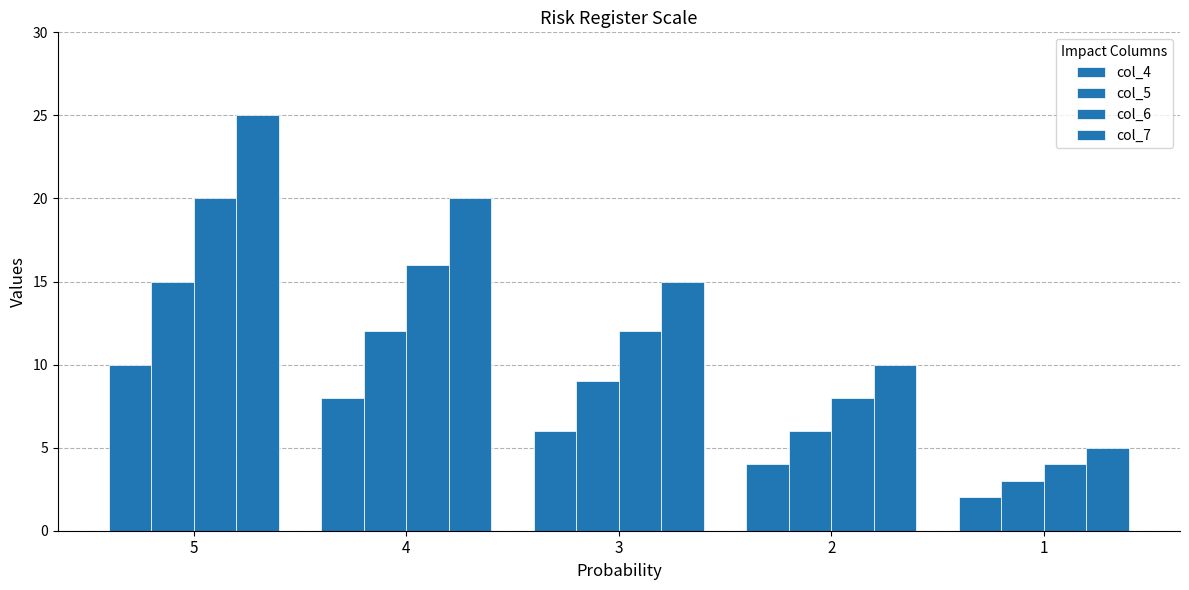

Between 2 and 3, which is larger?

3